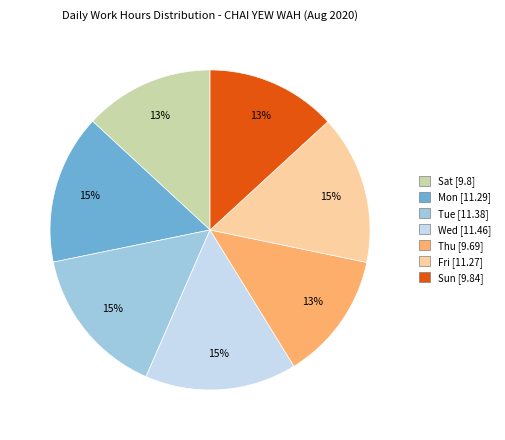

To the nearest percent, what is the difference between the largest and smallest slice percentages?

2%